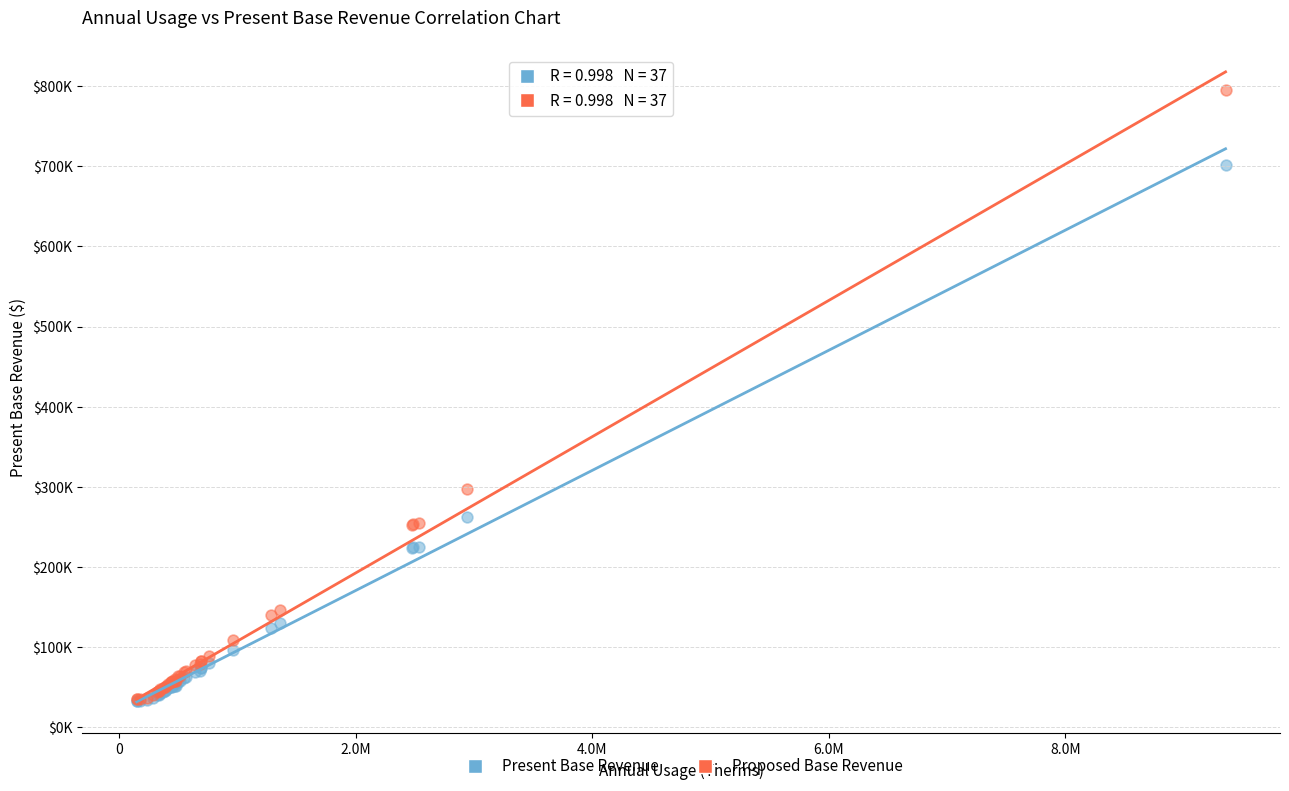

What are all the series names shown in the legend?

Present Base Revenue, Proposed Base Revenue